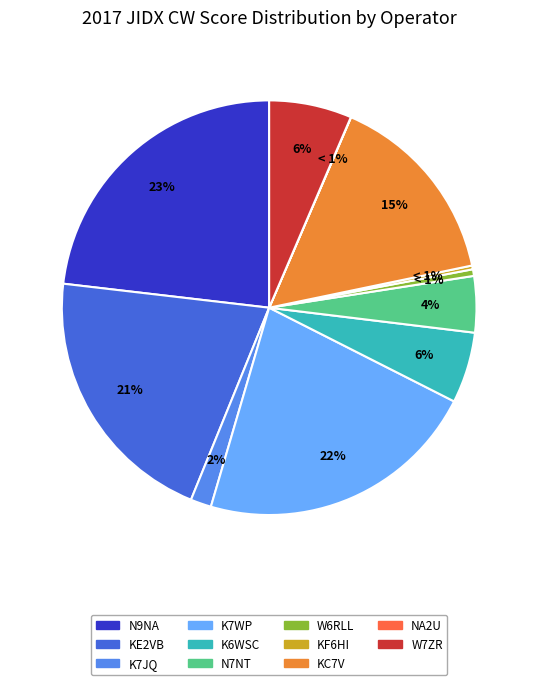

What is the smallest slice in the pie chart?

NA2U